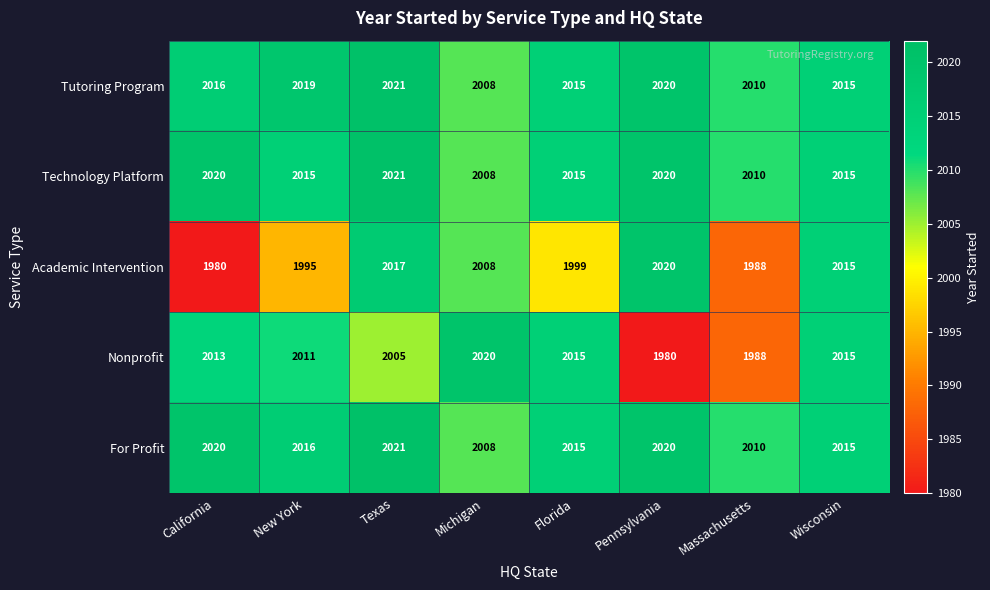

Rank the categories by Academic Intervention value from highest to lowest.

Pennsylvania, Texas, Wisconsin, Michigan, Florida, New York, Massachusetts, California